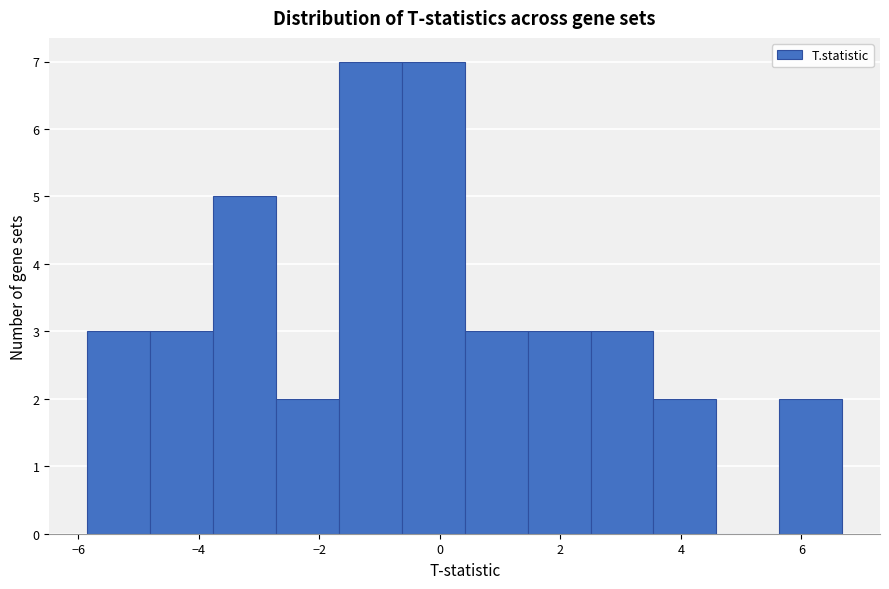

How tall is the bar that spans 2.6 to 3.6 on the x-axis? Neither the bar edges nor the heights are printed on the chart, so give them approximately, as read against the axes.

3